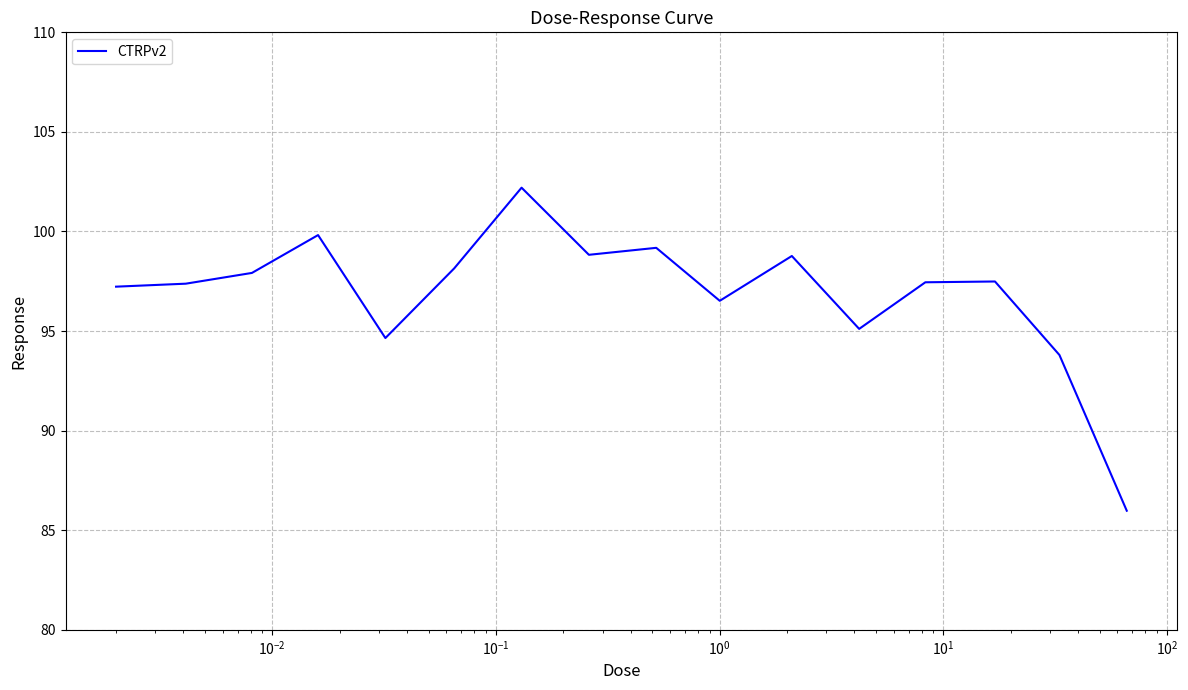

What is the maximum value shown in the chart?

102.2